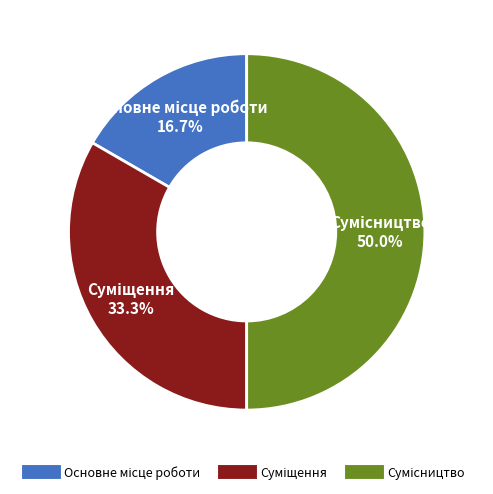

Does Сумісництво account for over 50% of the chart?

No